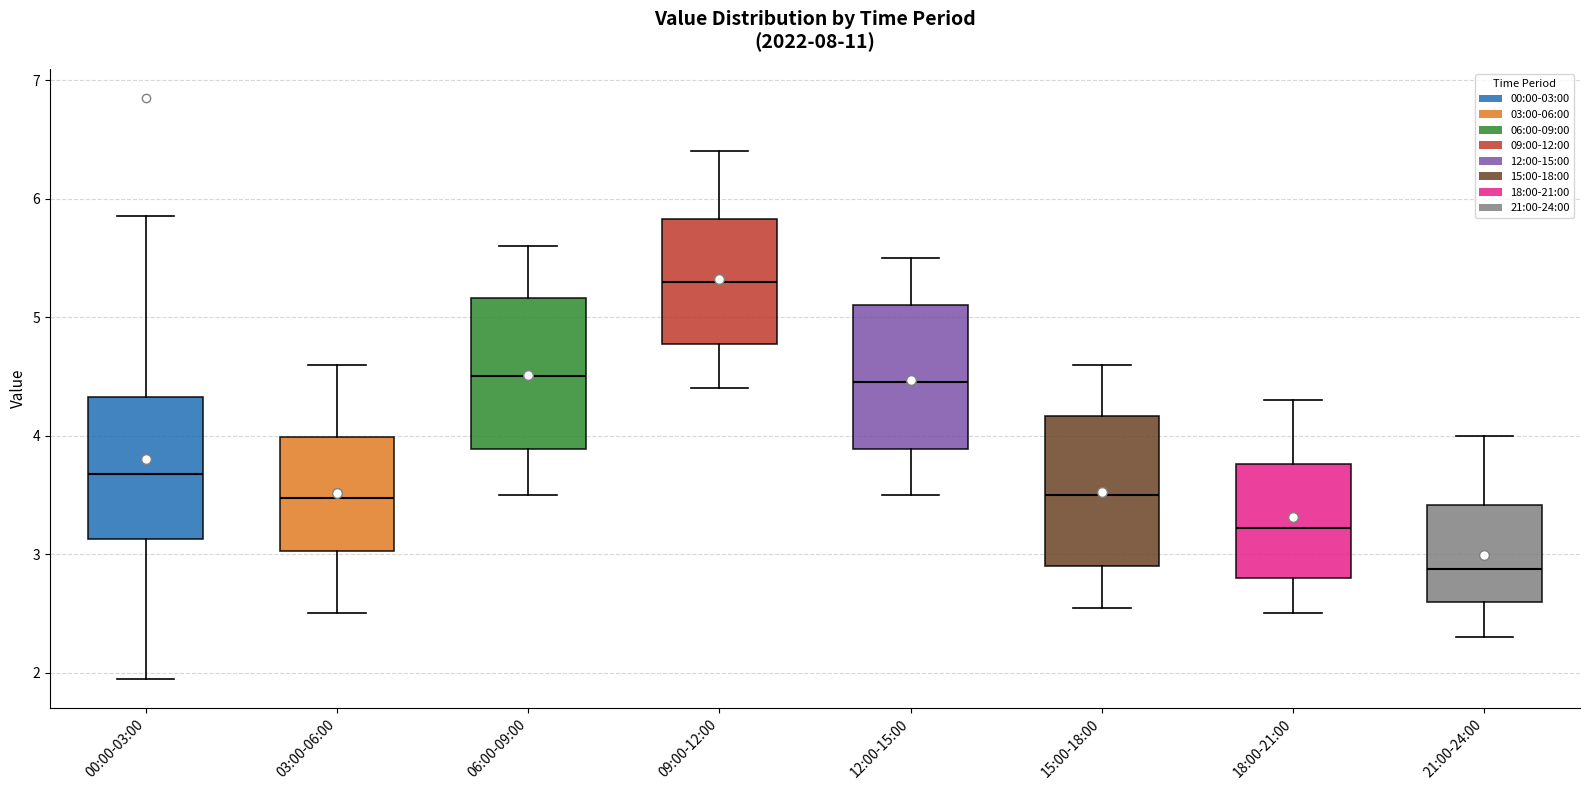

Where is the lower edge of the box for 18:00-21:00 on the y-axis? The values are not printed on the chart, so give them approximately, as read against the axis.

2.8